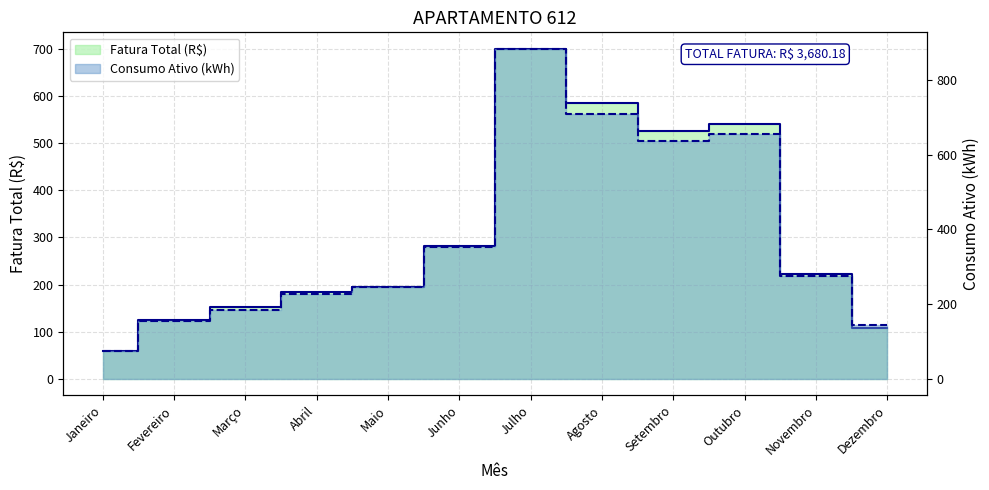

What is the average value of the Fatura Total (R$) series?

306.7